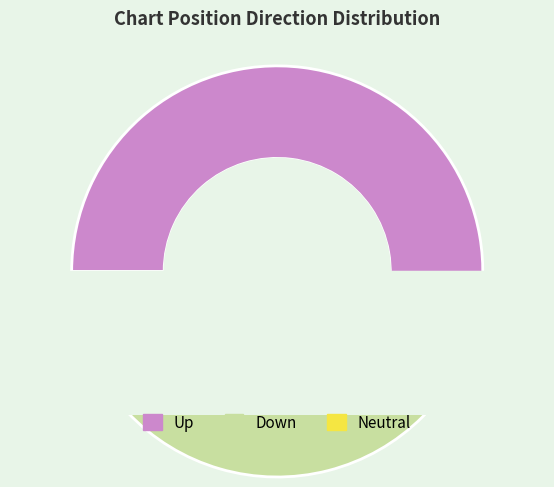

To the nearest percent, what portion does - represent?

12%